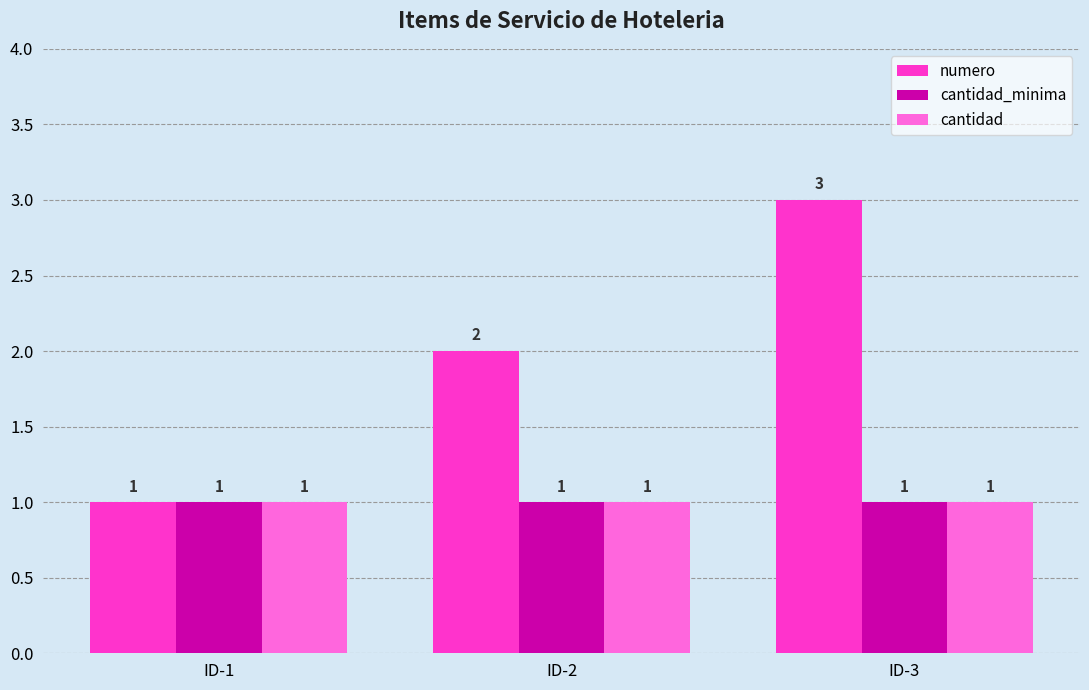

What is the value of the cantidad_minima bar at the 2nd from the left?

1